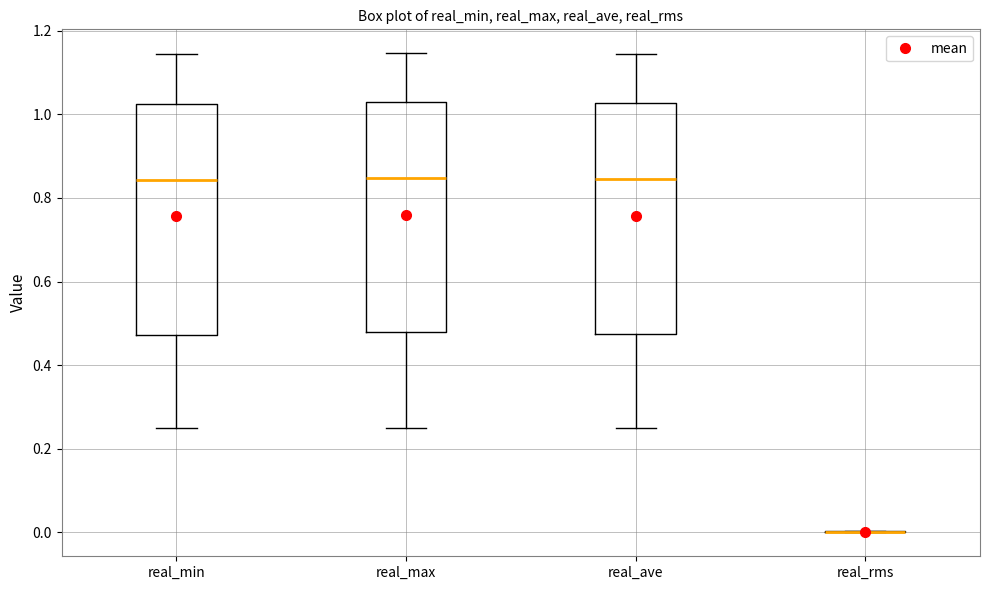

Reading left to right, transcribe this box plot: for each box, give where its median line is, the range the box spans, and where its two whiskers end, as read against the y-axis. The values are not printed on the chart, so give them approximately, as read against the axis.

real_min: median 0.84, box 0.48 to 1.02, whiskers 0.26 to 1.14
real_max: median 0.84, box 0.48 to 1.02, whiskers 0.26 to 1.14
real_ave: median 0.84, box 0.48 to 1.02, whiskers 0.26 to 1.14
real_rms: box collapsed to a line at 0.00, whiskers 0.00 to 0.00